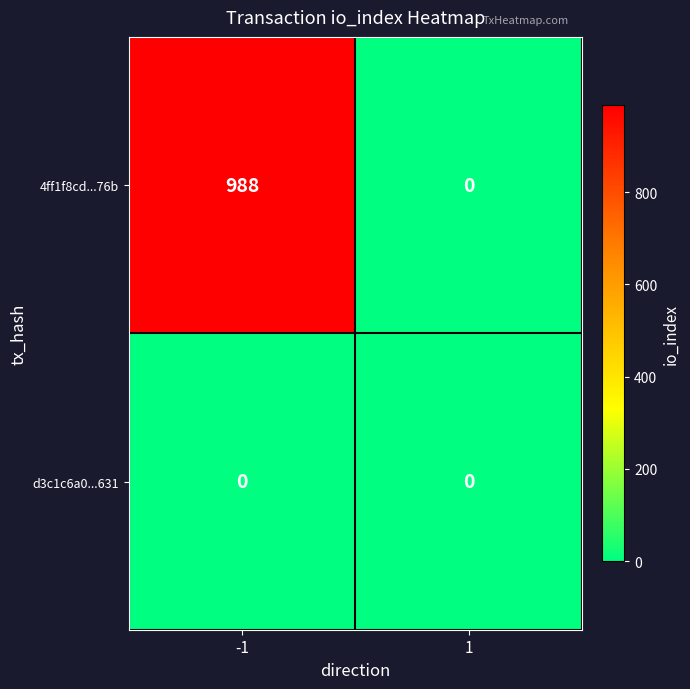

Reading left to right, extract all data points from this chart.

4ff1f8cd...76b: -1=988	1=0
d3c1c6a0...631: -1=0	1=0